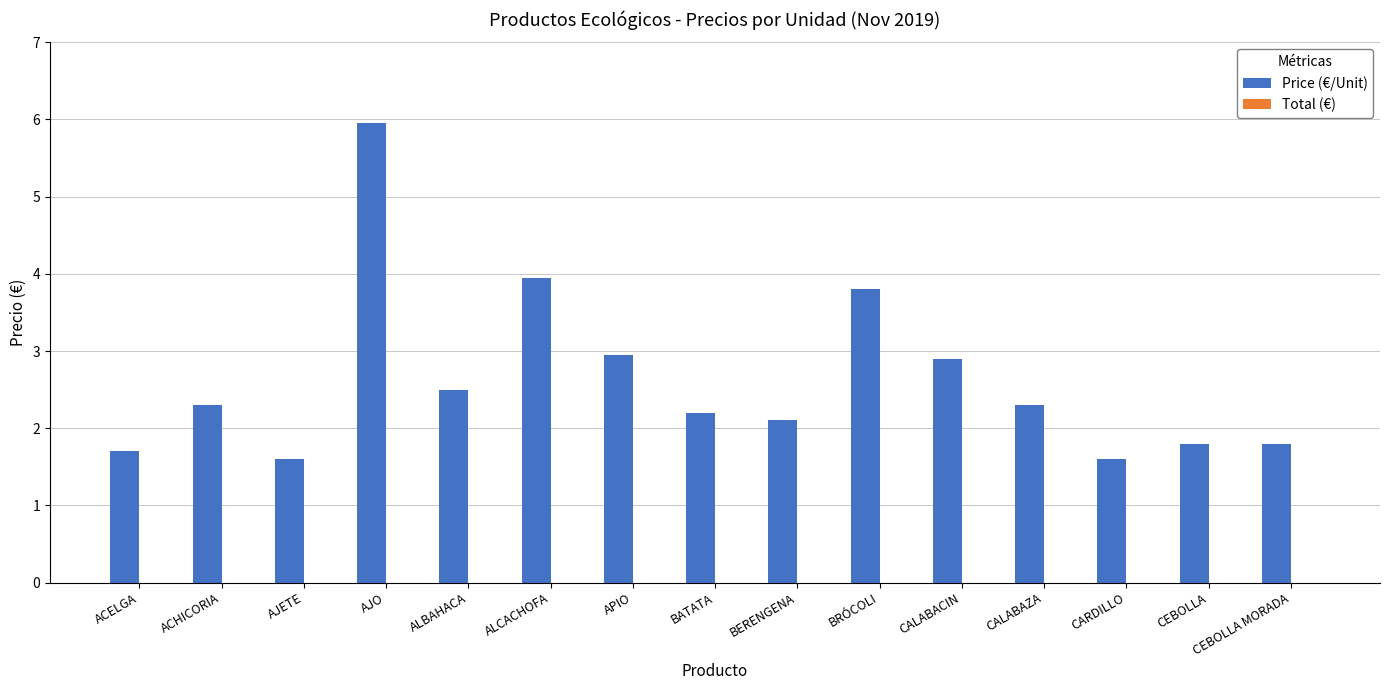

Approximately how many times larger is the value at ACELGA compared to CALABAZA?

0.7